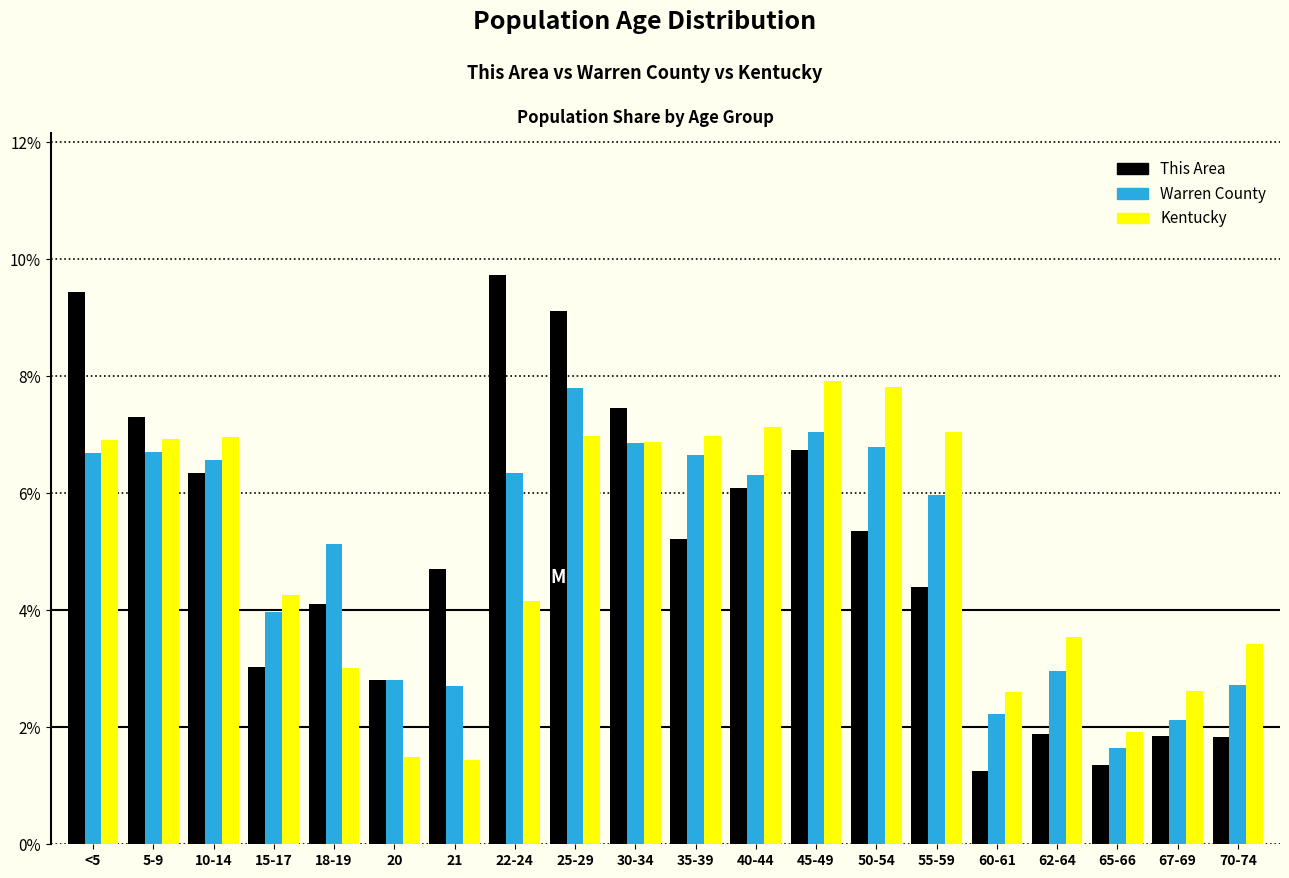

Does the chart contain stacked bars?

No